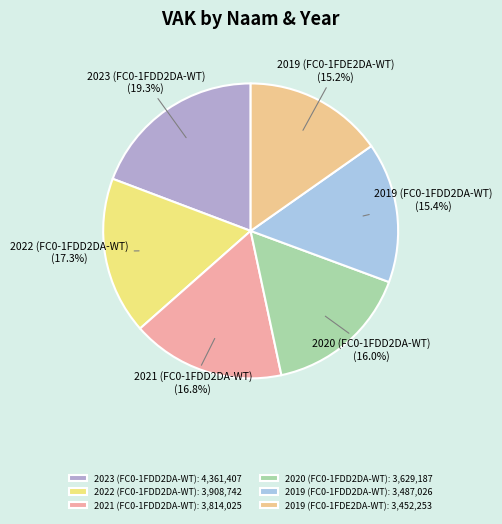

How many segments does this pie chart have?

6